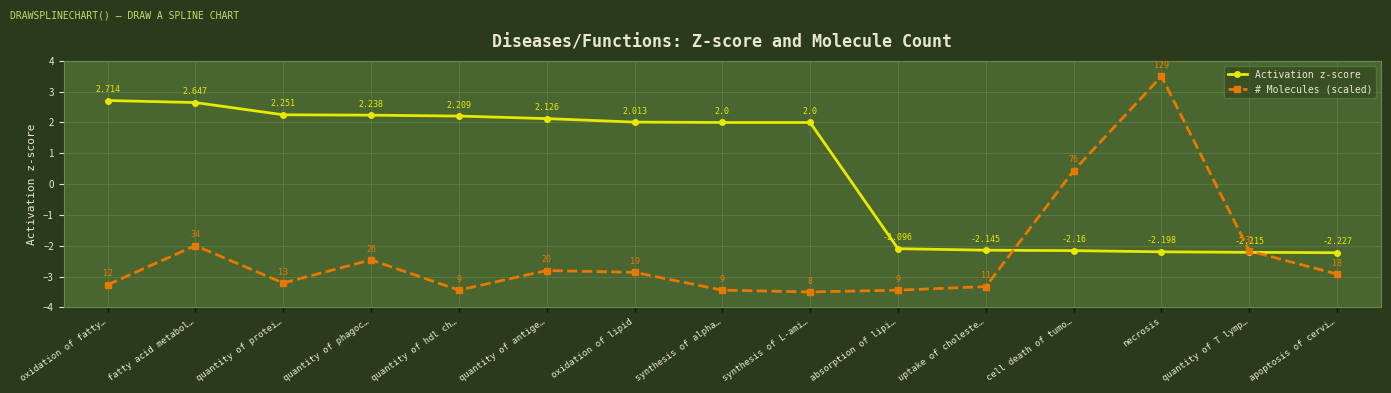

At which category does the chart reach its minimum across all series?

synthesis of L-ami…